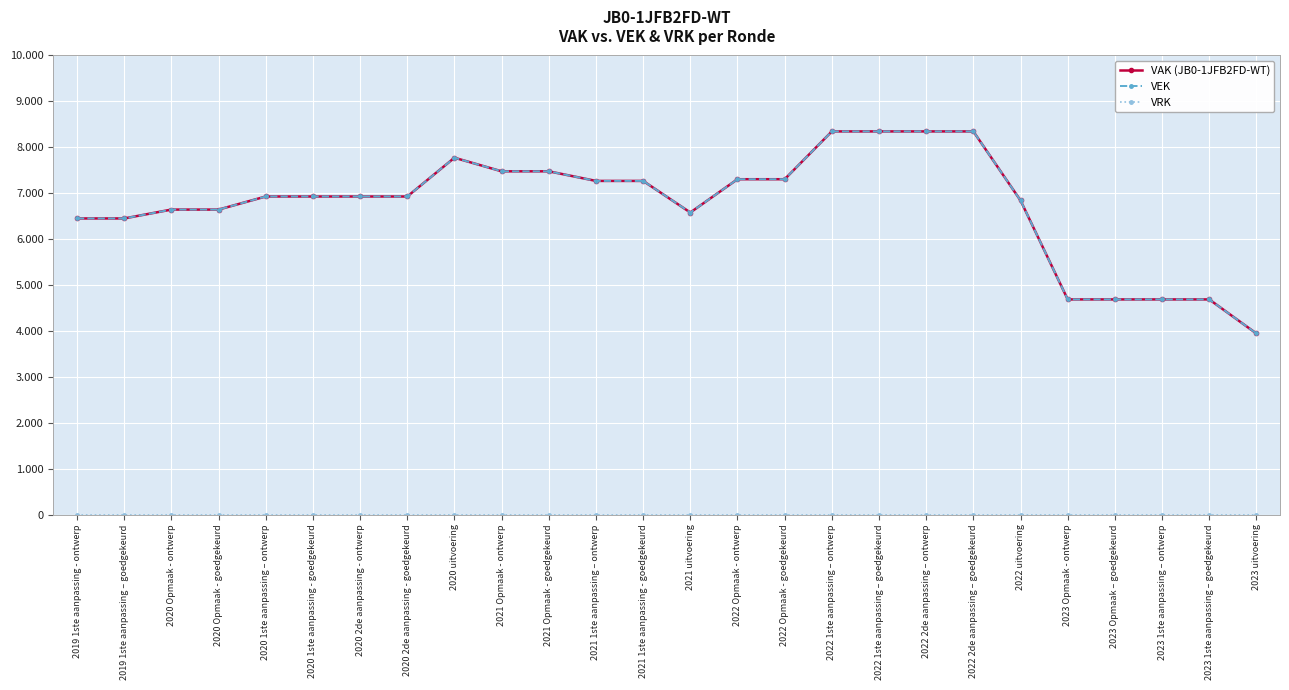

Does the chart have visible grid lines?

Yes